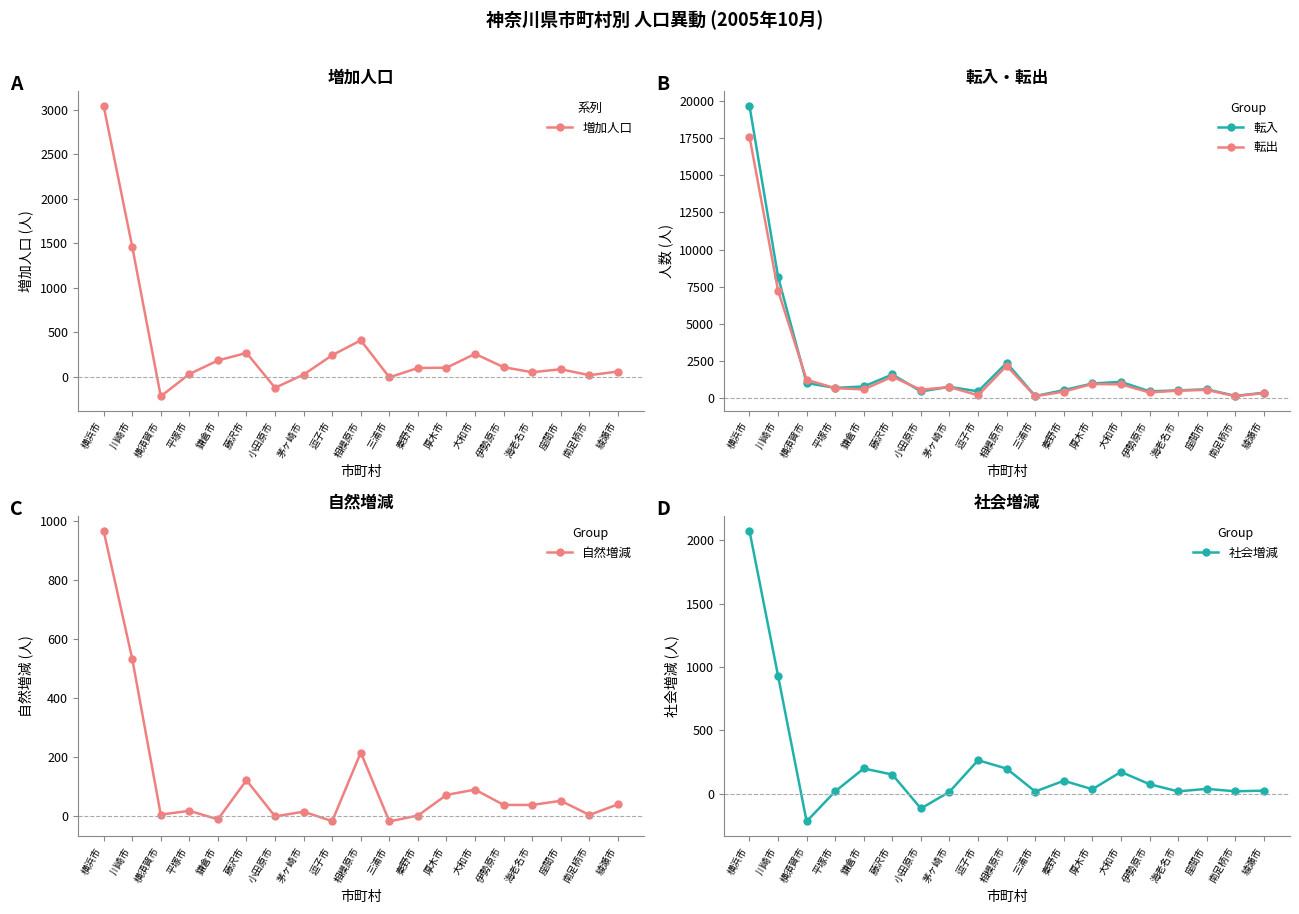

What is the difference between the 転入 values at 厚木市 and 大和市?

110